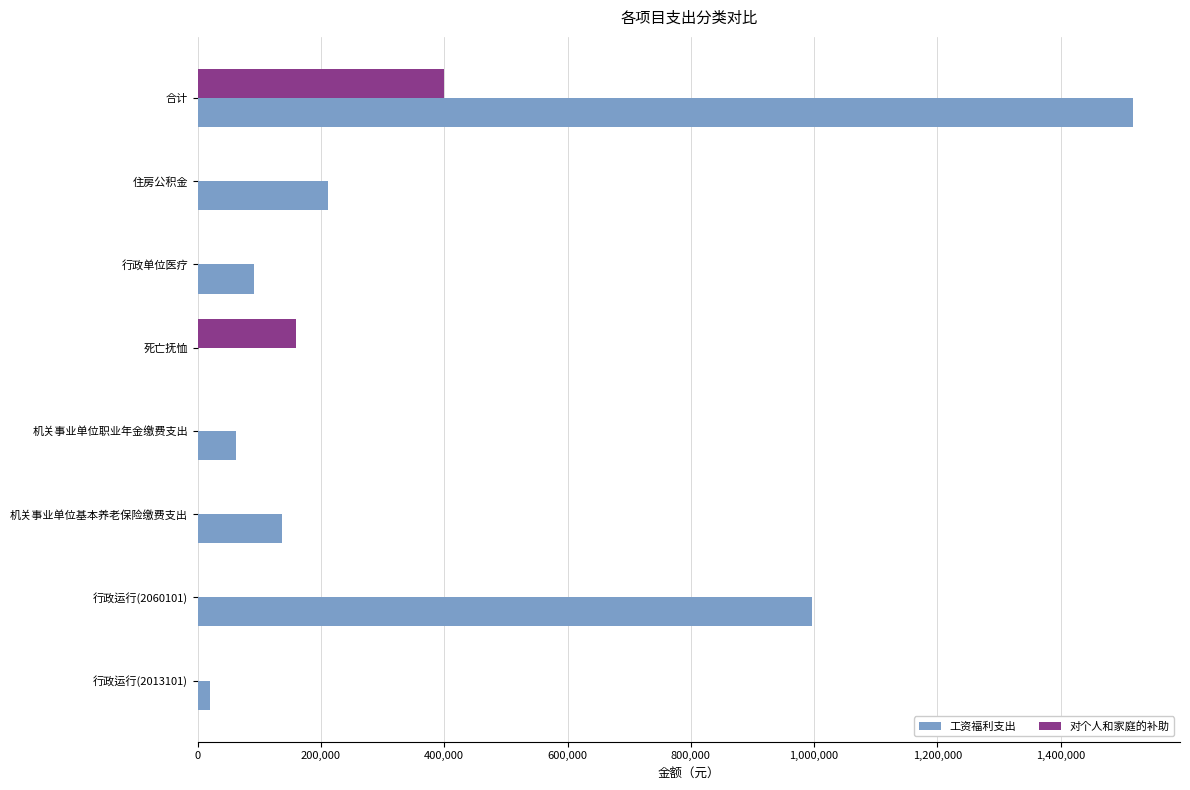

What is the sum of all 工资福利支出 values?

3035733.8